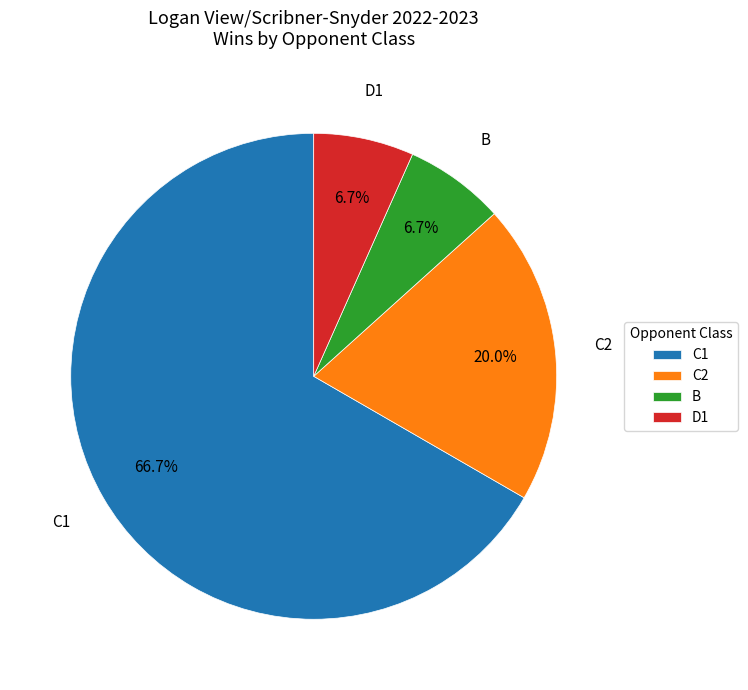

Do D1 and C1 together represent more than half of the pie?

Yes